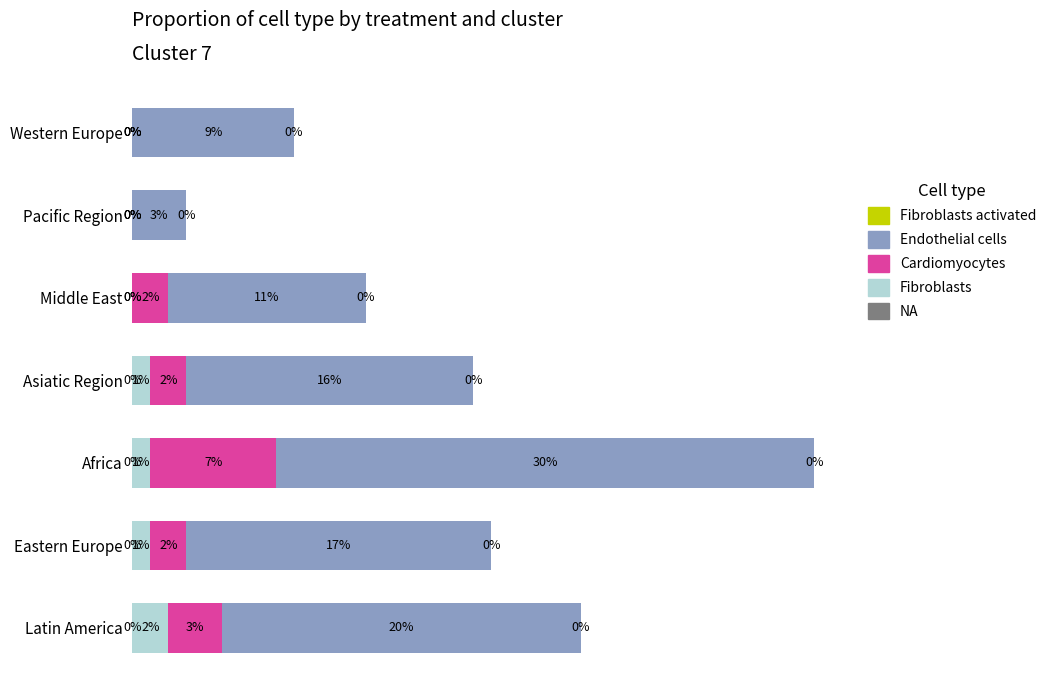

At which category is the sum across all series the highest?

Africa